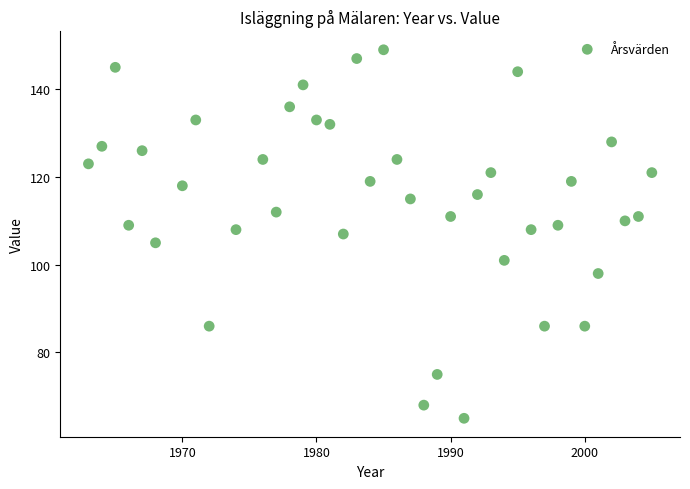

What is the range of Y values (max minus min)?

84